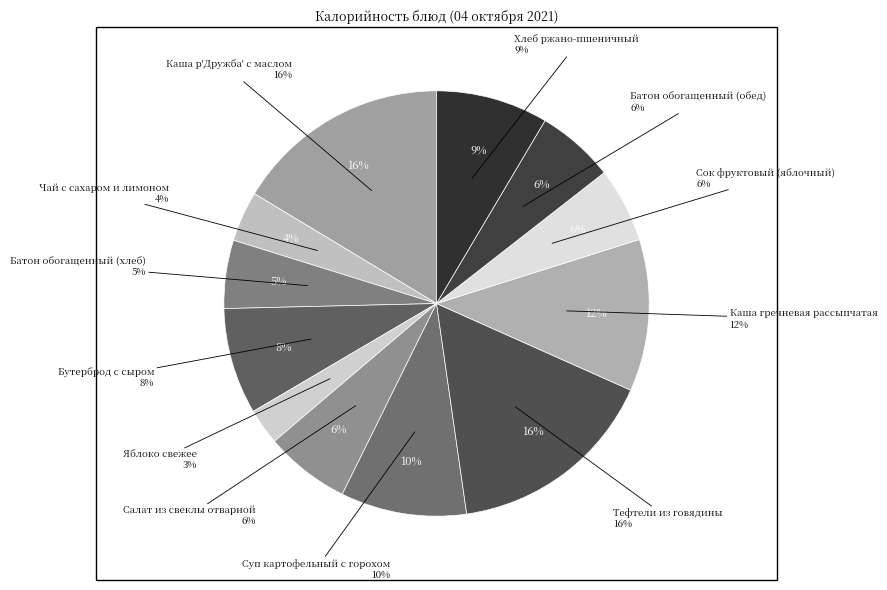

Is Яблоко свежее the majority of the pie?

No